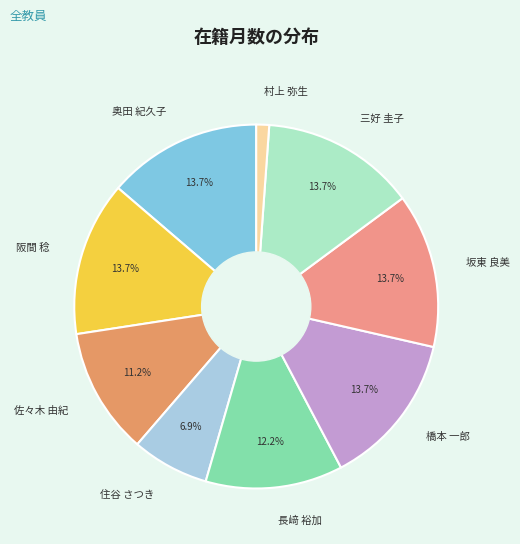

How many segments does this pie chart have?

9